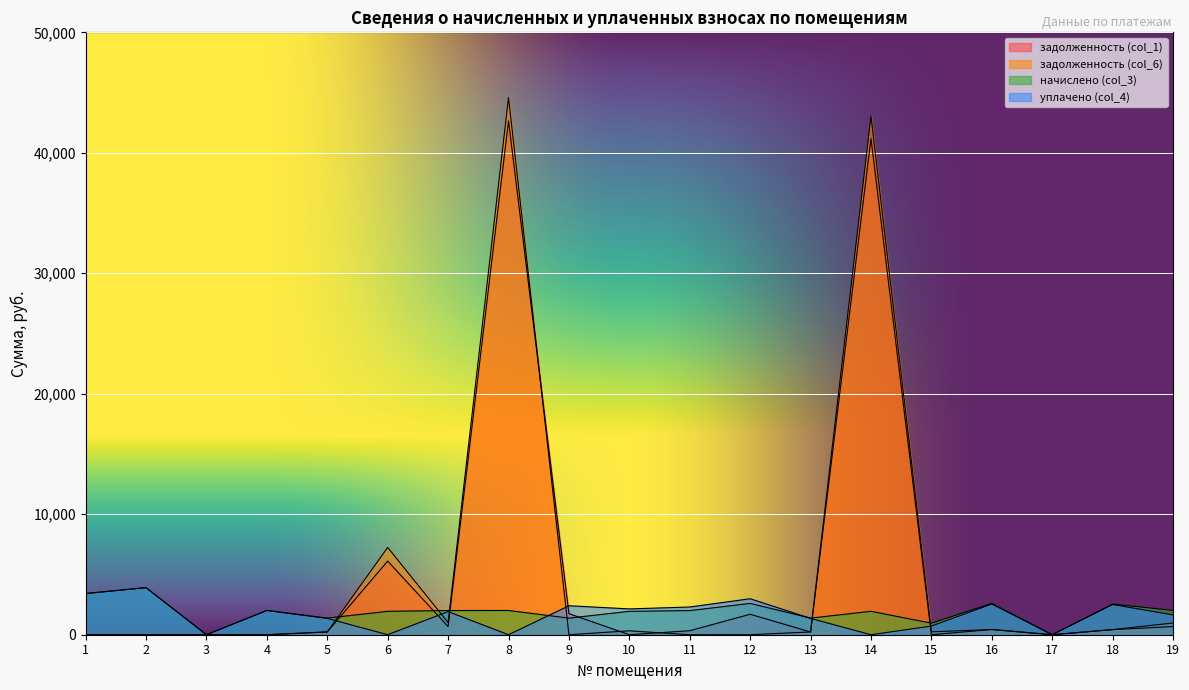

True or false: начислено (col_3) has a value of 1942.9 at 14.

True